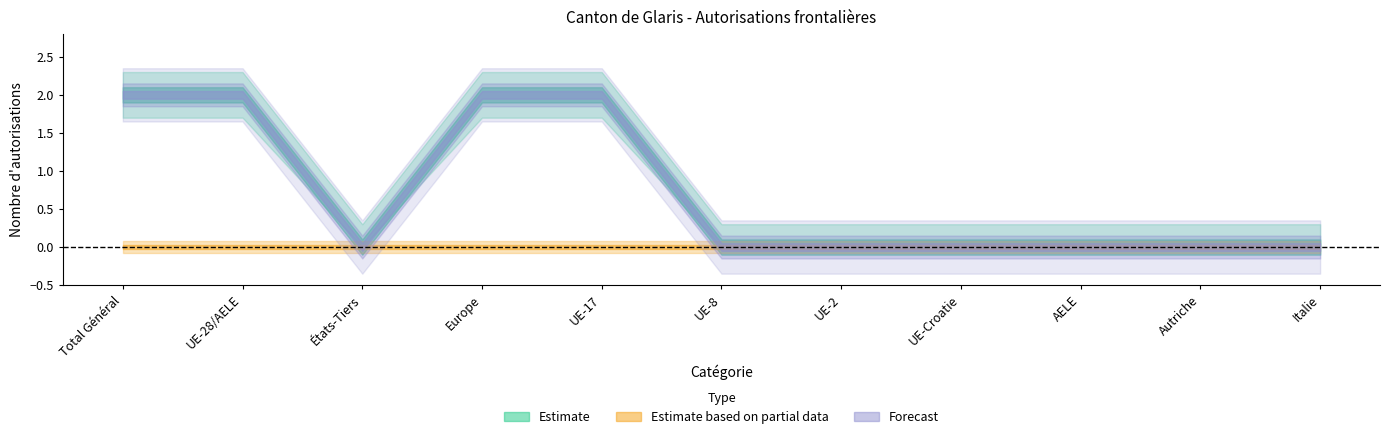

What is the label of the 5th point from the right?

UE-2